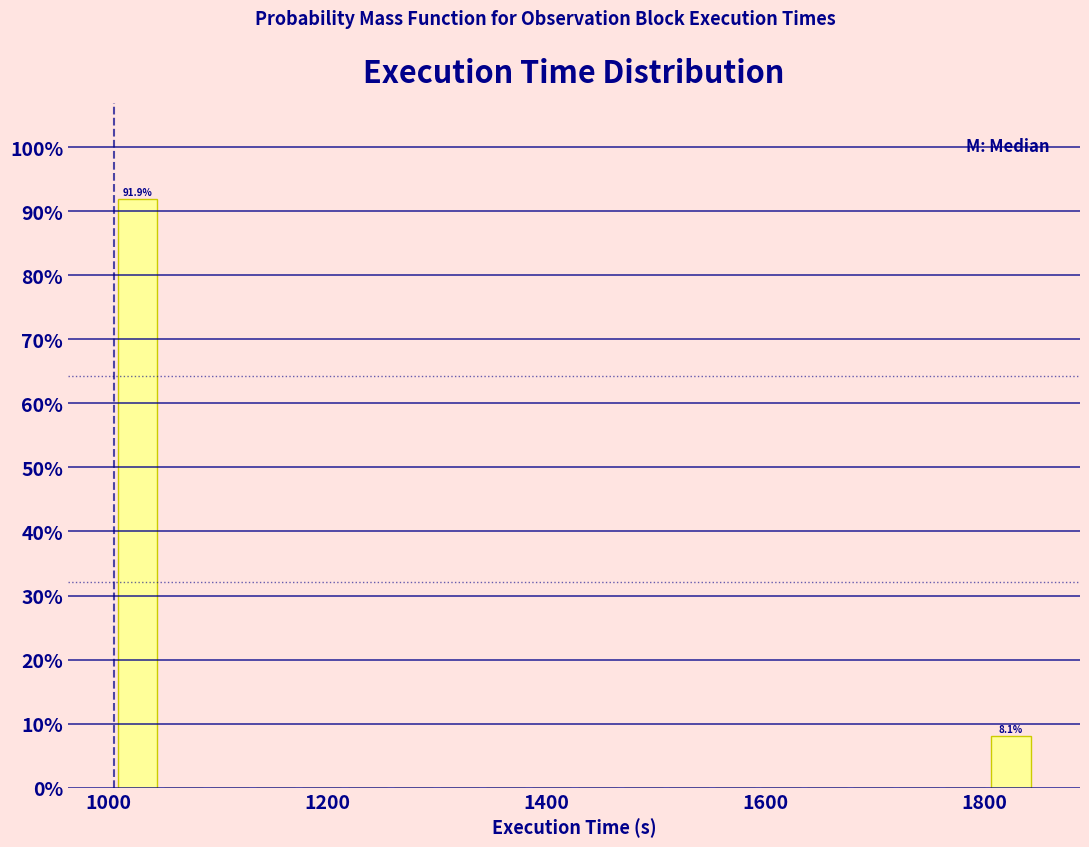

Around what value on the x-axis is the tallest bar? Give the approximate position of its centre, as read against the axis.

1020